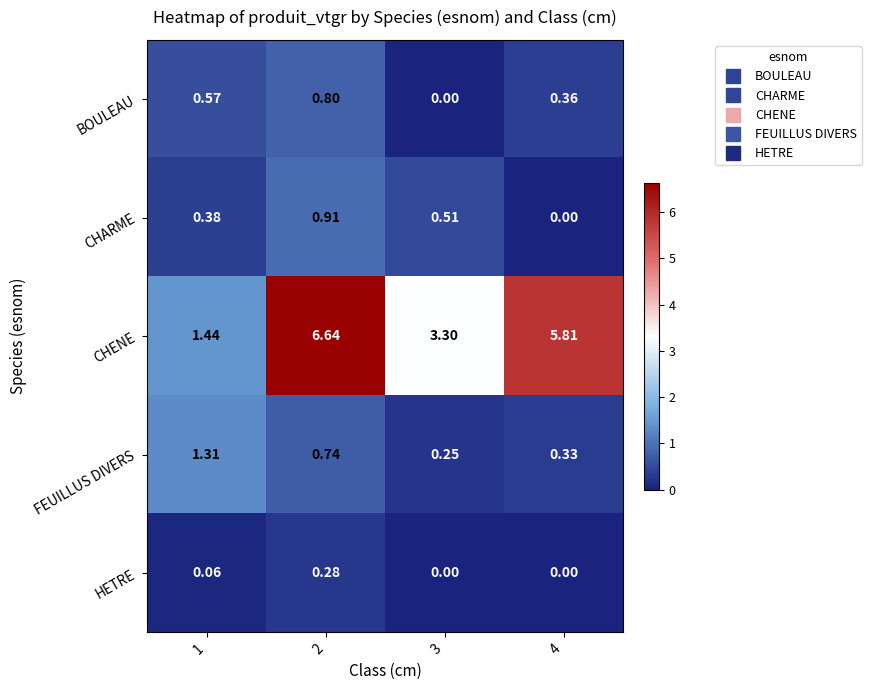

Count the number of categories in the chart.

4